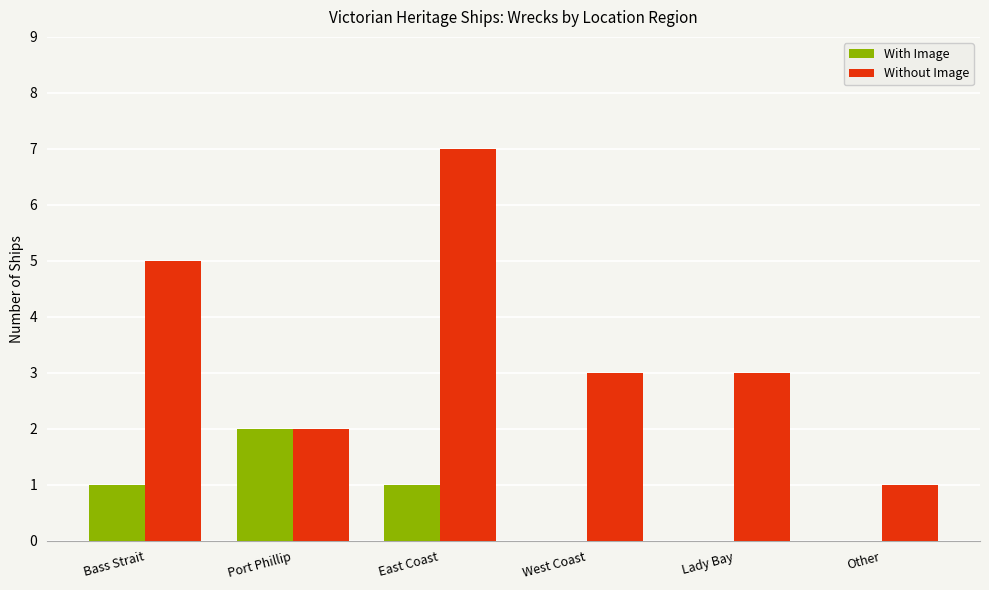

How many distinct data groups are displayed?

2